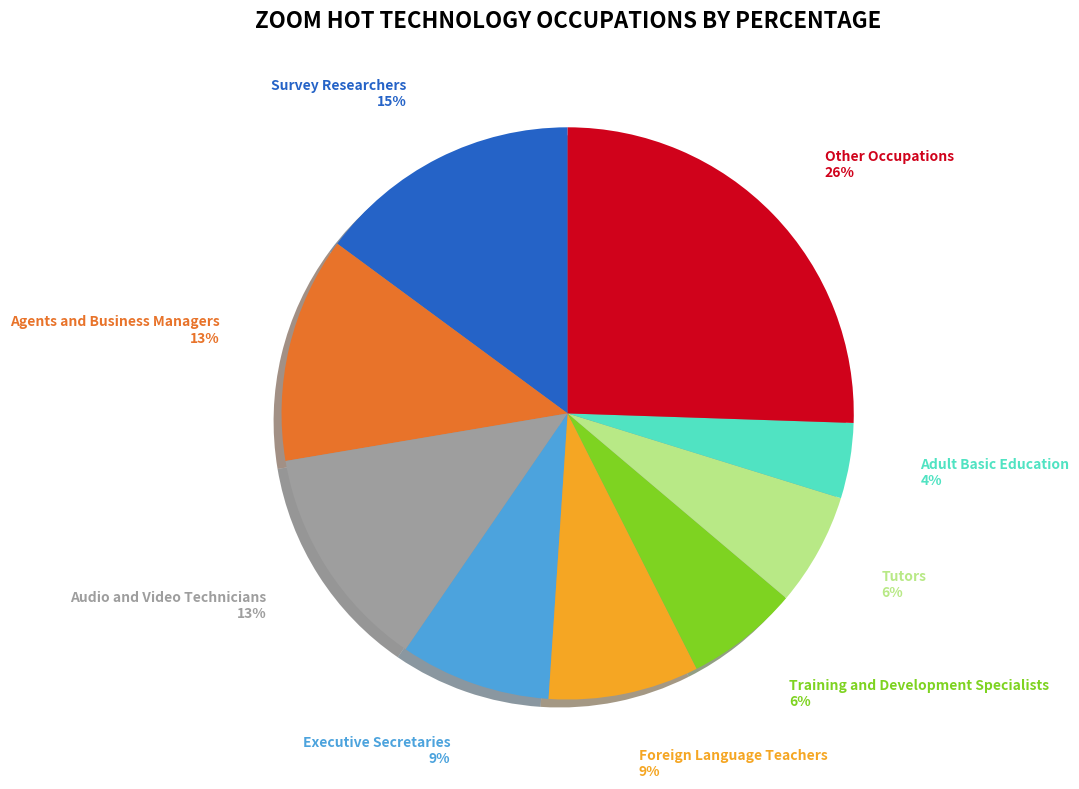

Does Other Occupations account for over 50% of the chart?

No